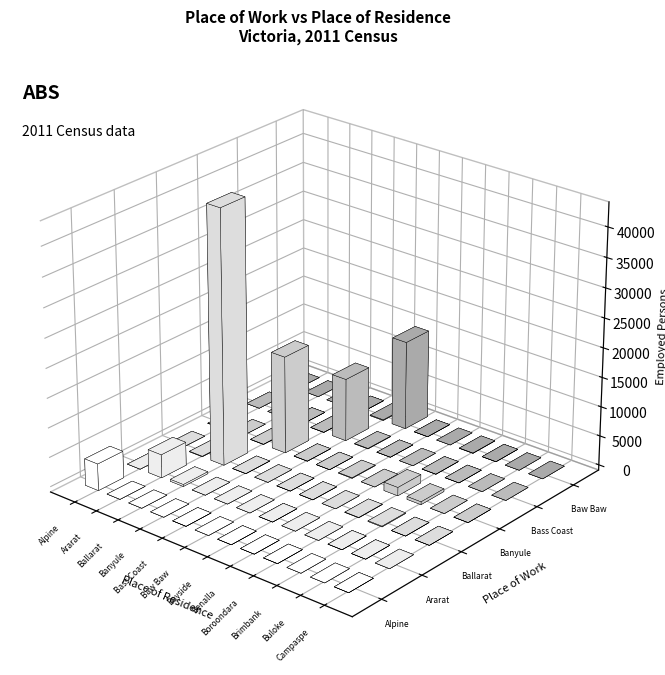

What are all the series names shown in the legend?

Alpine, Ararat, Ballarat, Banyule, Bass Coast, Baw Baw